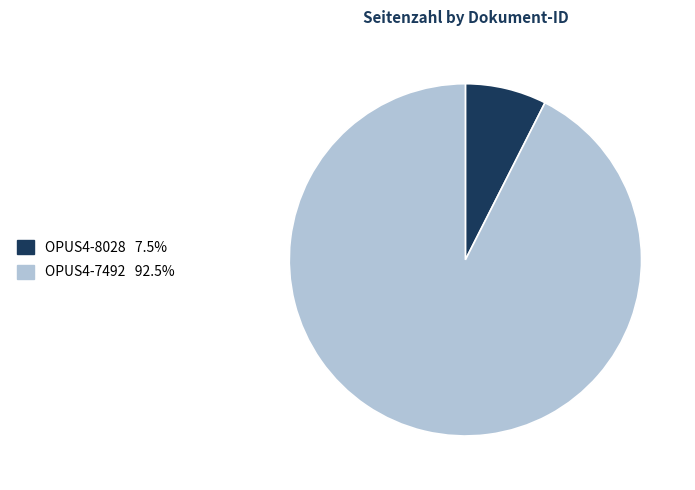

Between OPUS4-7492 and OPUS4-8028, which is larger?

OPUS4-7492